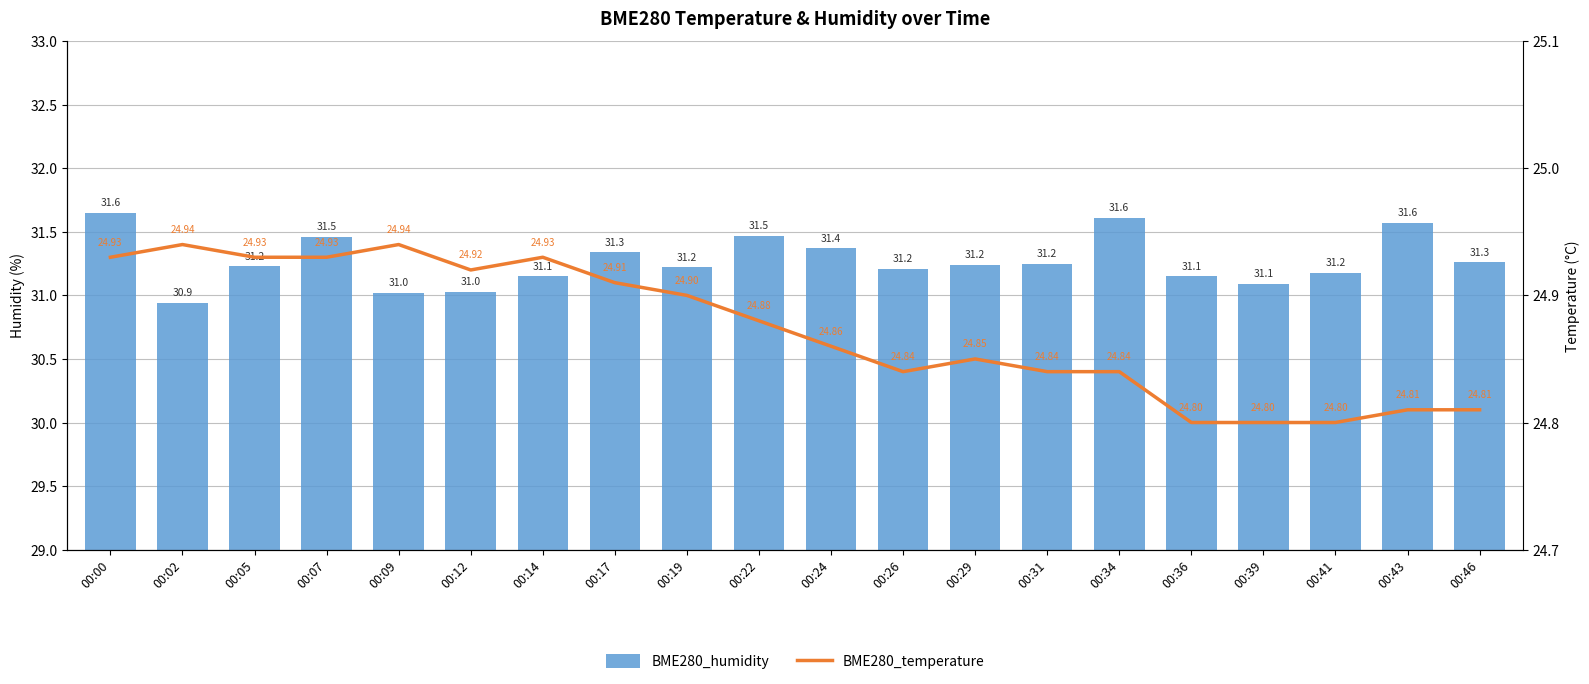

What is the minimum value shown in the chart?

24.8